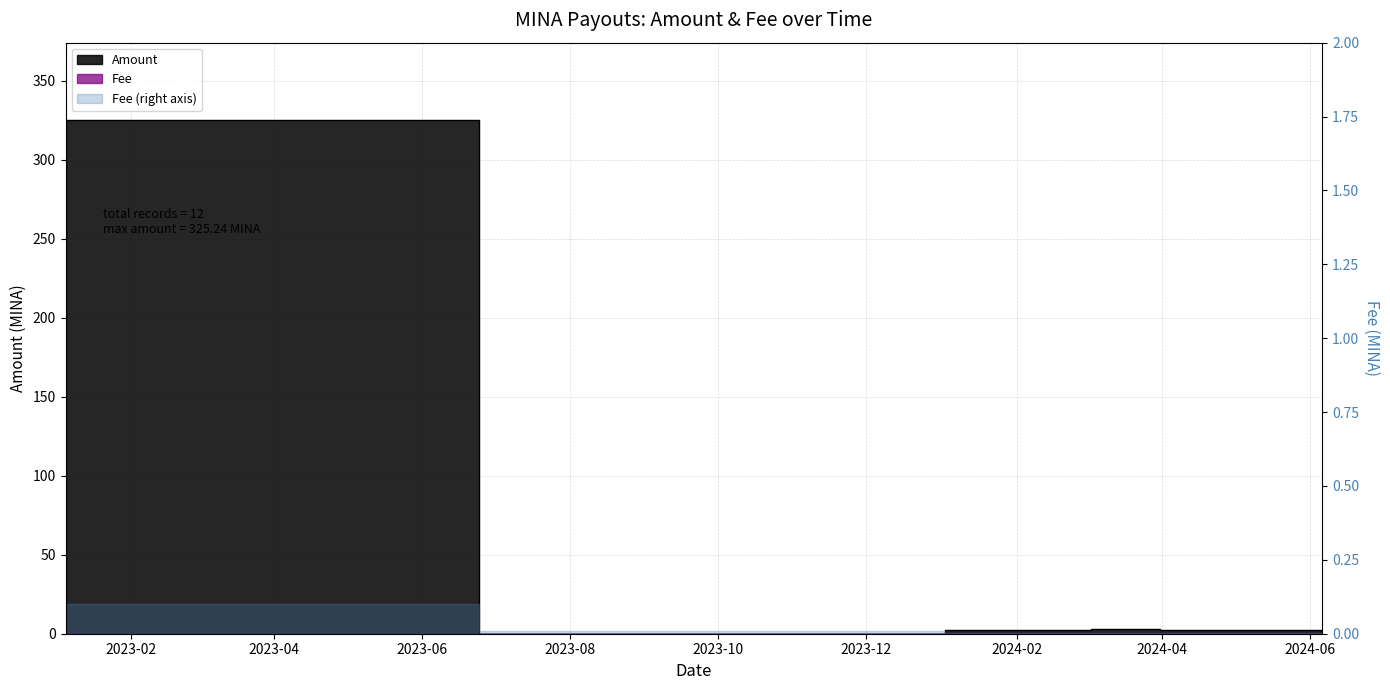

What is the maximum value shown in the chart?

325.2